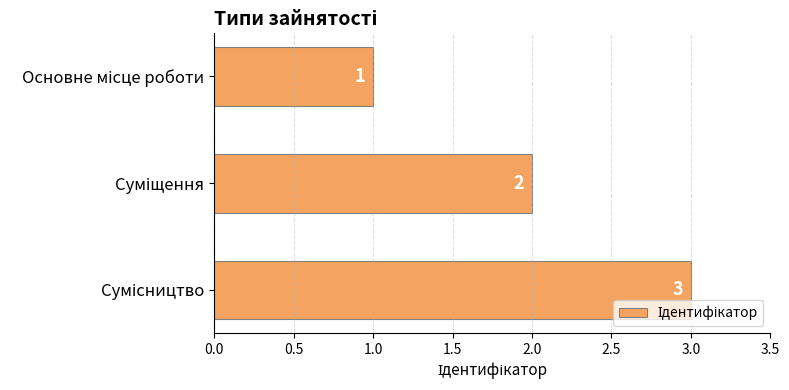

Count the values in the range 1 to 3.

3